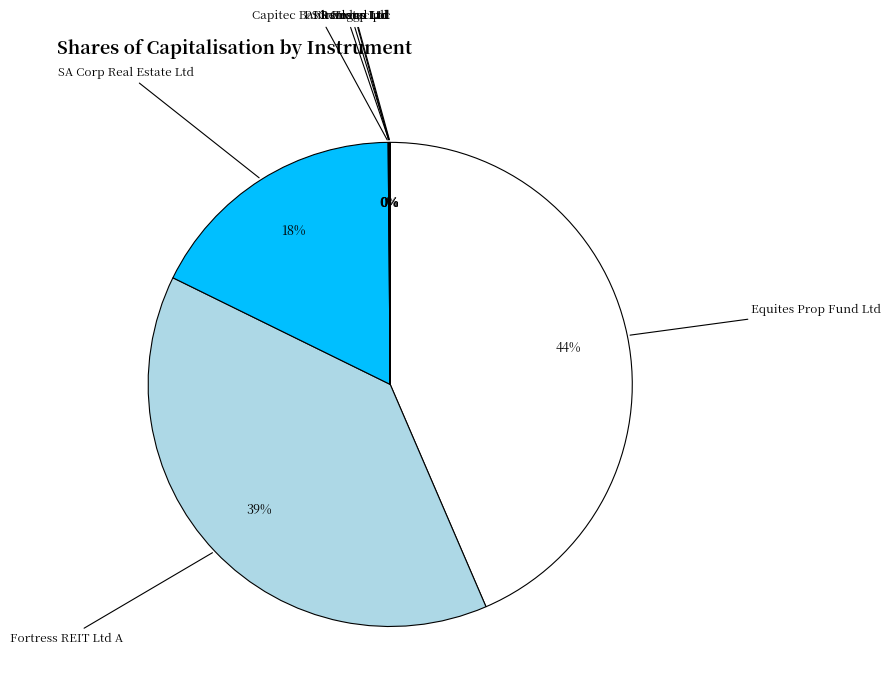

To the nearest percent, what is the difference between the largest and smallest slice percentages?

44%